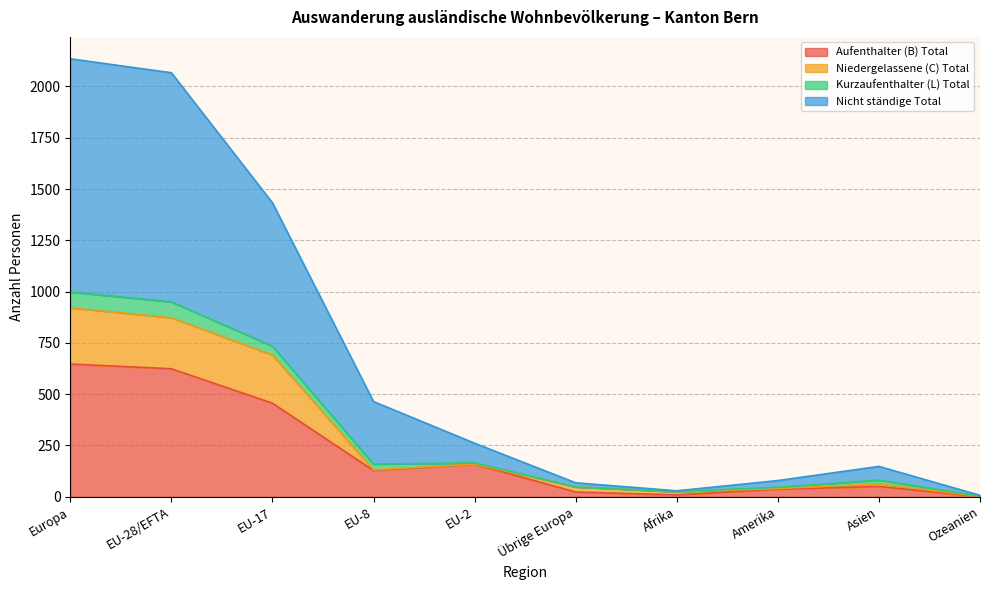

What is the total value across all series at Europa?

2135